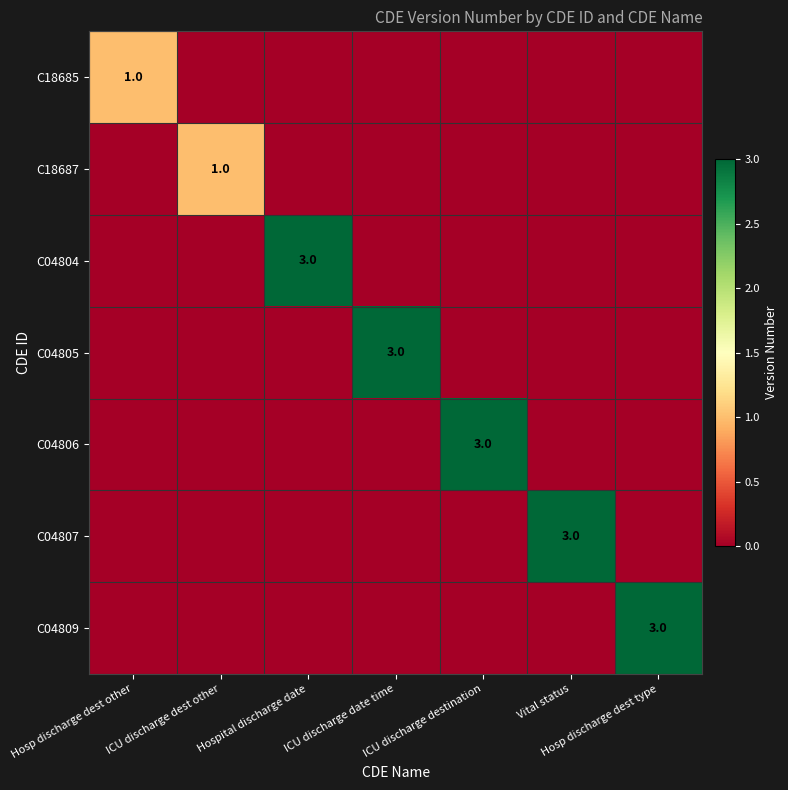

True or false: C04806 has a value of 1 at Vital status.

False